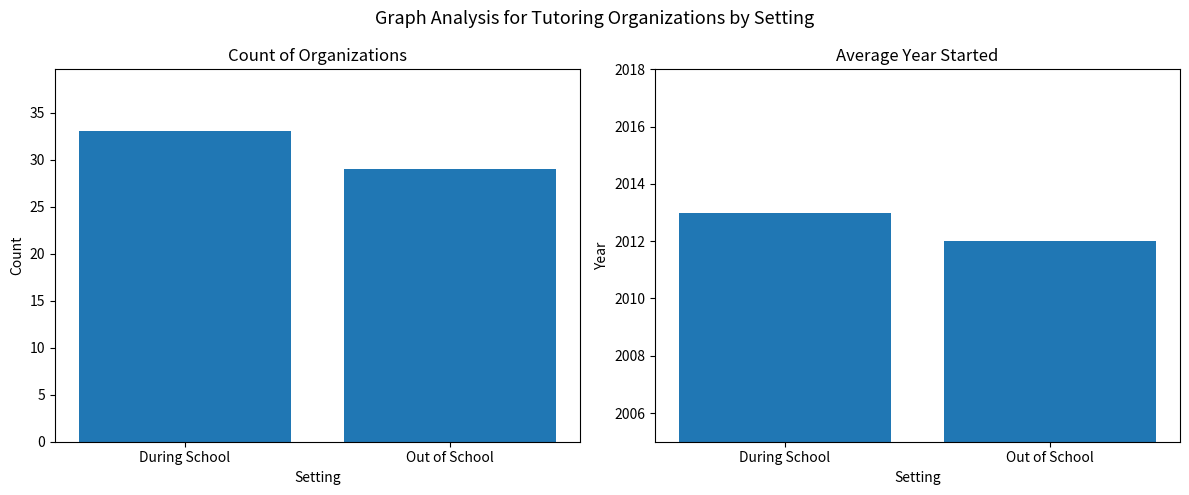

At how many categories does at least one series exceed 605?

2